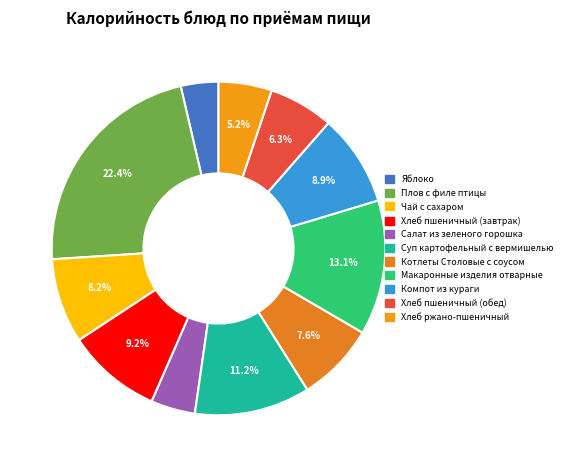

Does Салат из зеленого горошка represent more than half of the total?

No